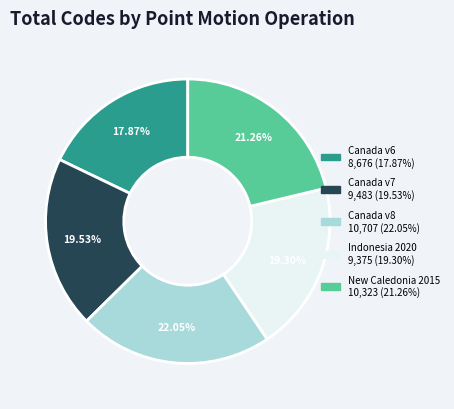

Is there a majority slice in this chart?

No